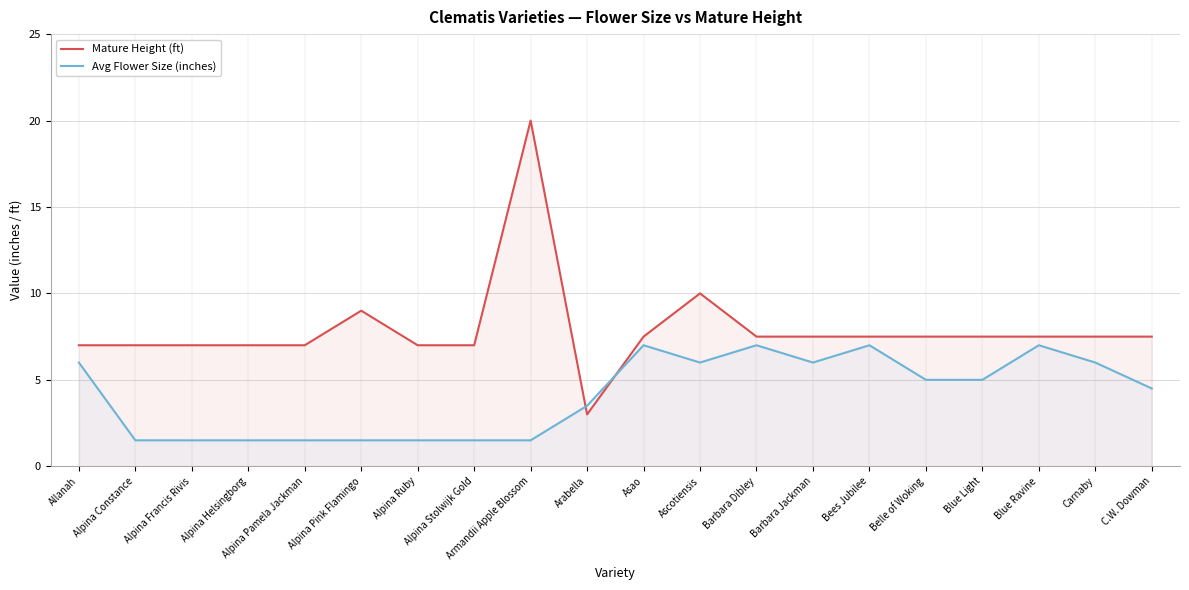

What is the label of the 11th point from the left?

Asao